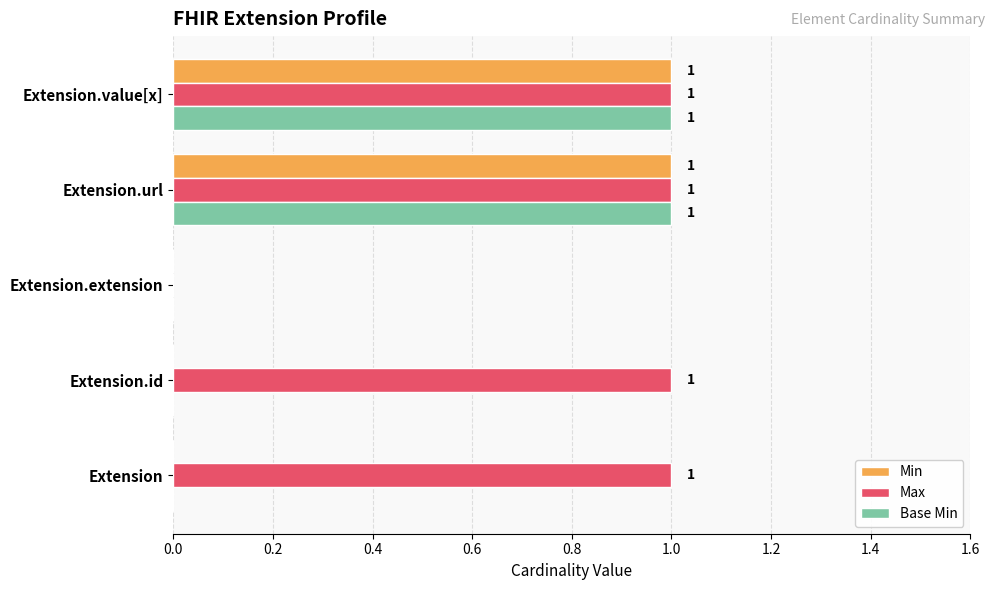

Which series changed the most between Extension and Extension.extension?

Max